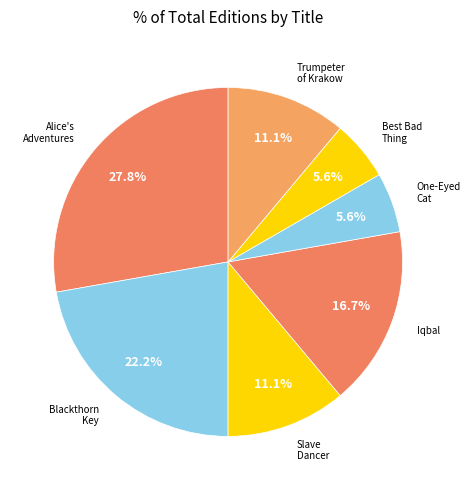

How many slices are in this pie chart?

7